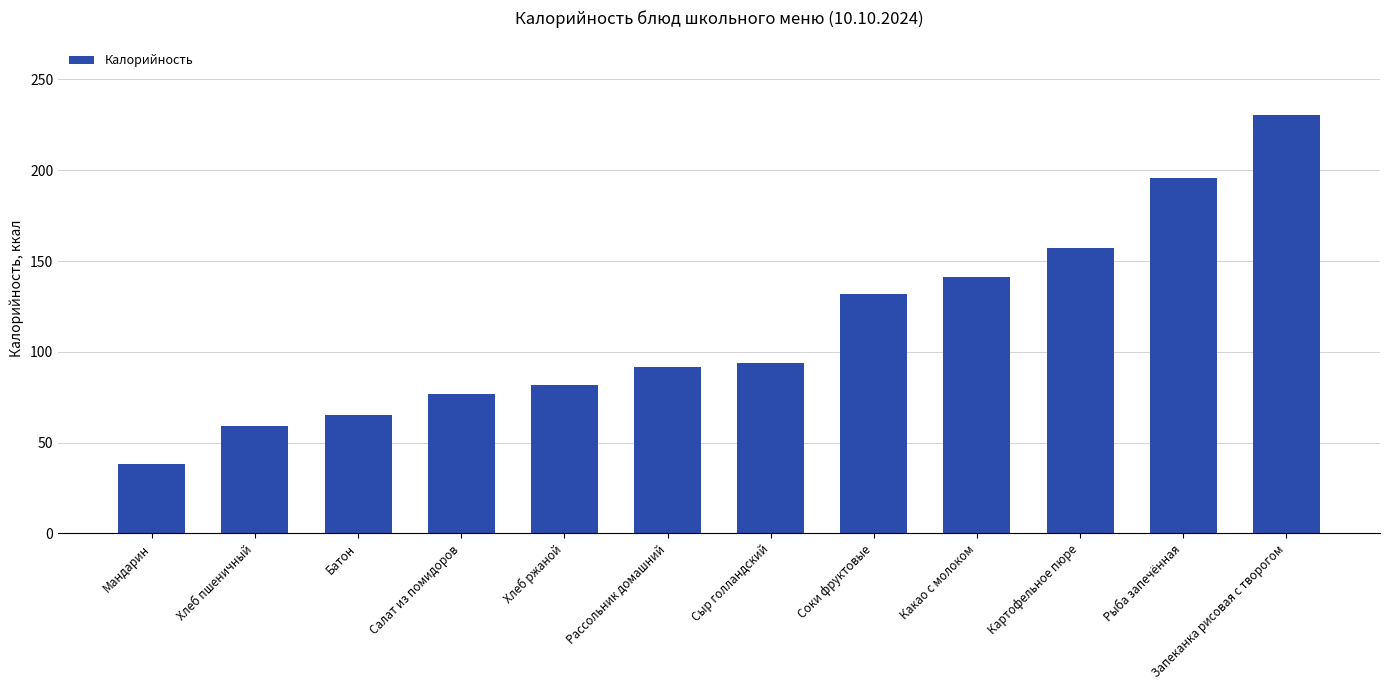

Reading left to right, transcribe all the data shown in this chart.

38.0	59.2	65.5	76.7	81.6	91.5	93.8	131.9	141.0	157.0	195.9	230.5